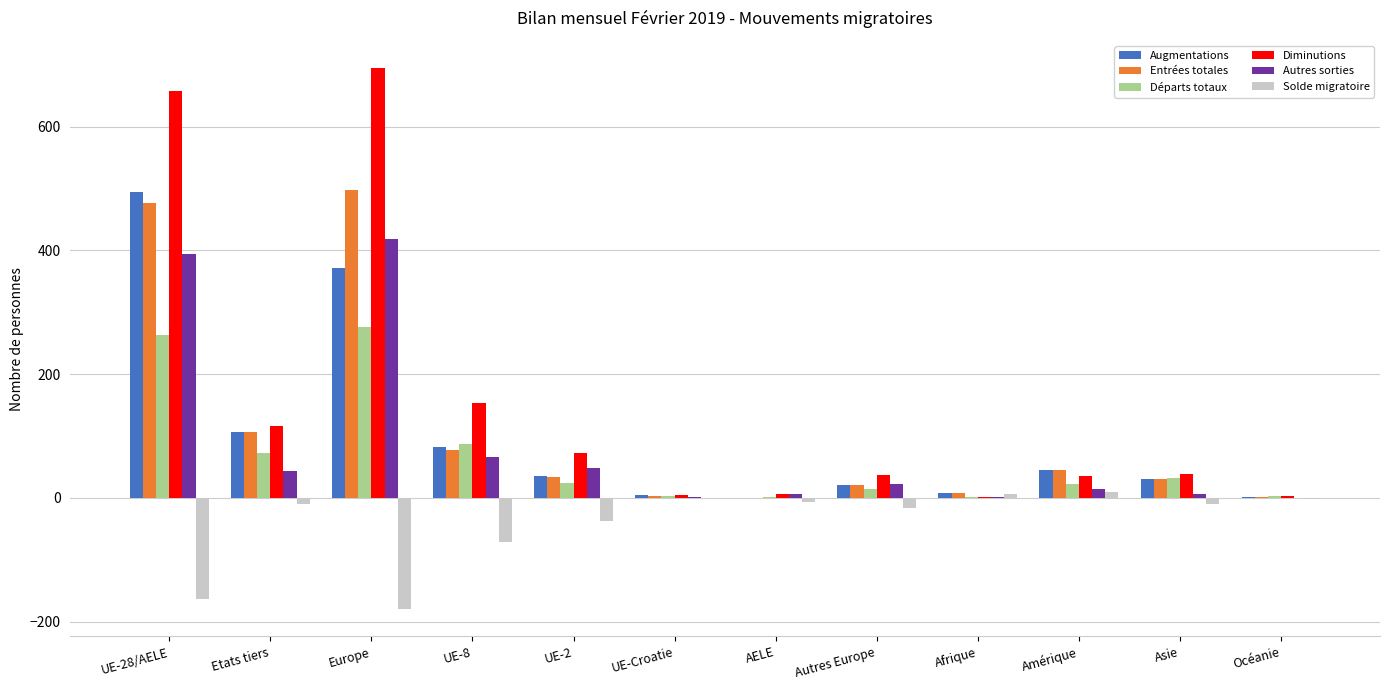

What is the sum of the Autres sorties values at UE-Croatie and Asie?

7